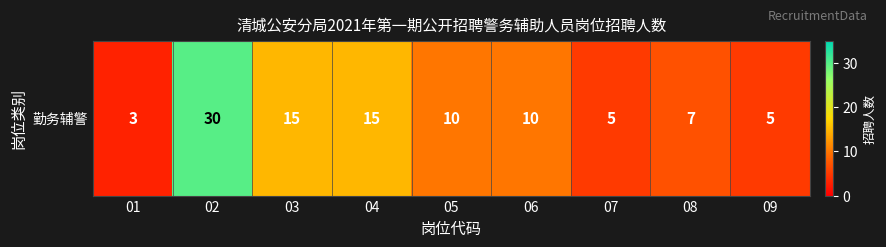

How many values exceed 10?

3